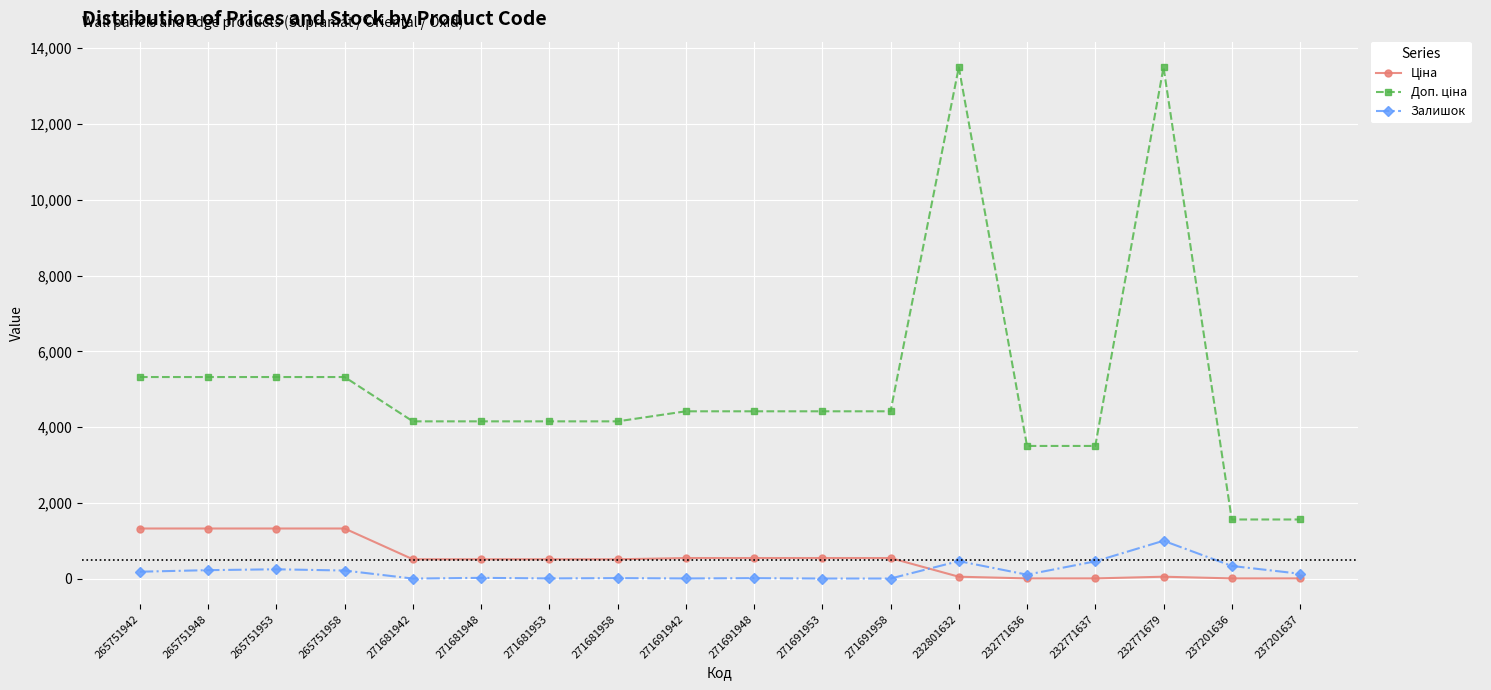

True or false: Залишок has more than 1 points higher than both neighbors.

True